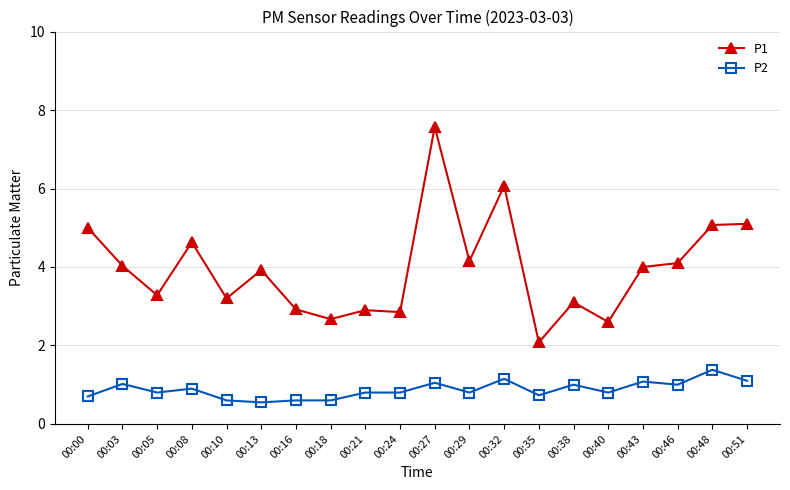

What is the difference between the highest and lowest values at 00:18?

2.1